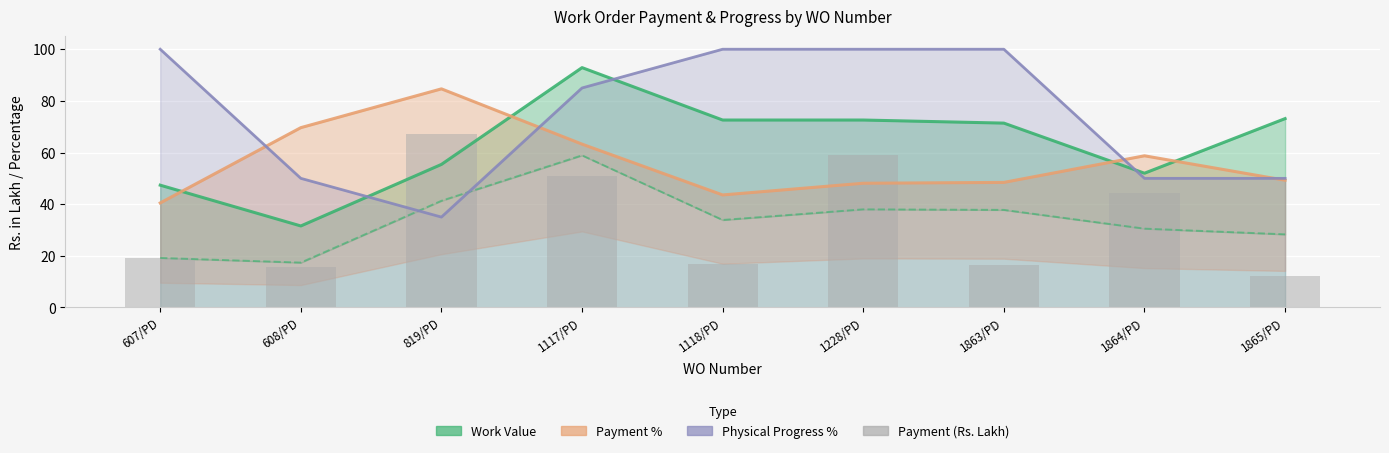

Count the Physical Progress % values in the range 50 to 100.

8